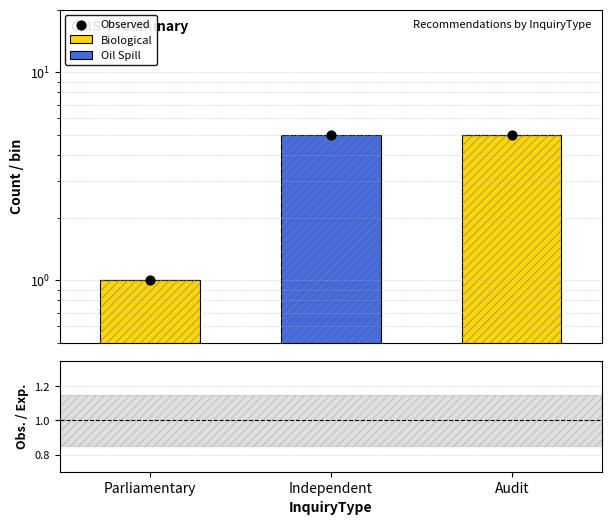

Which series reaches the minimum Y coordinate?

Biological